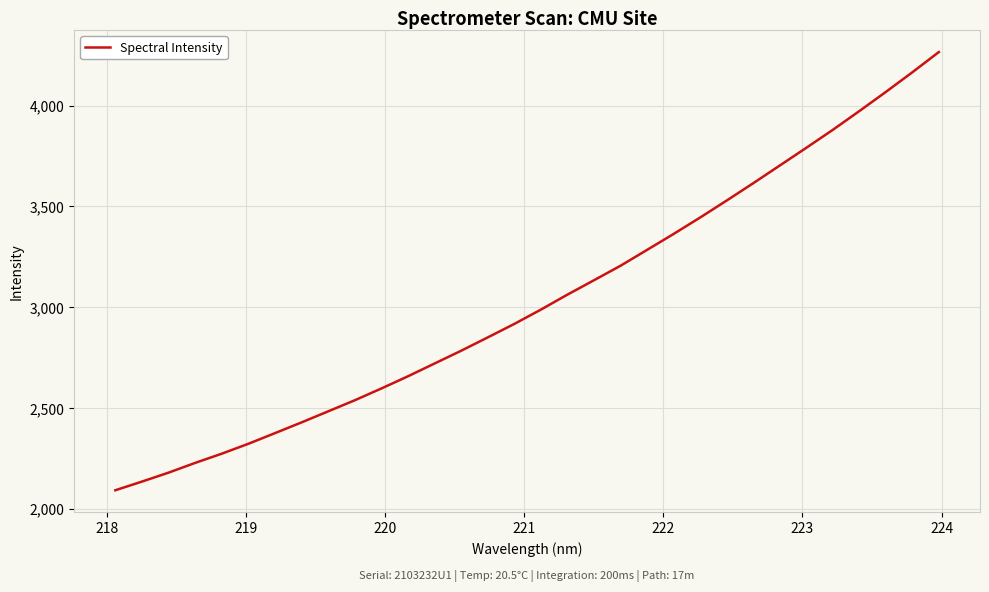

True or false: there are more than 0 points higher than both neighbors.

False